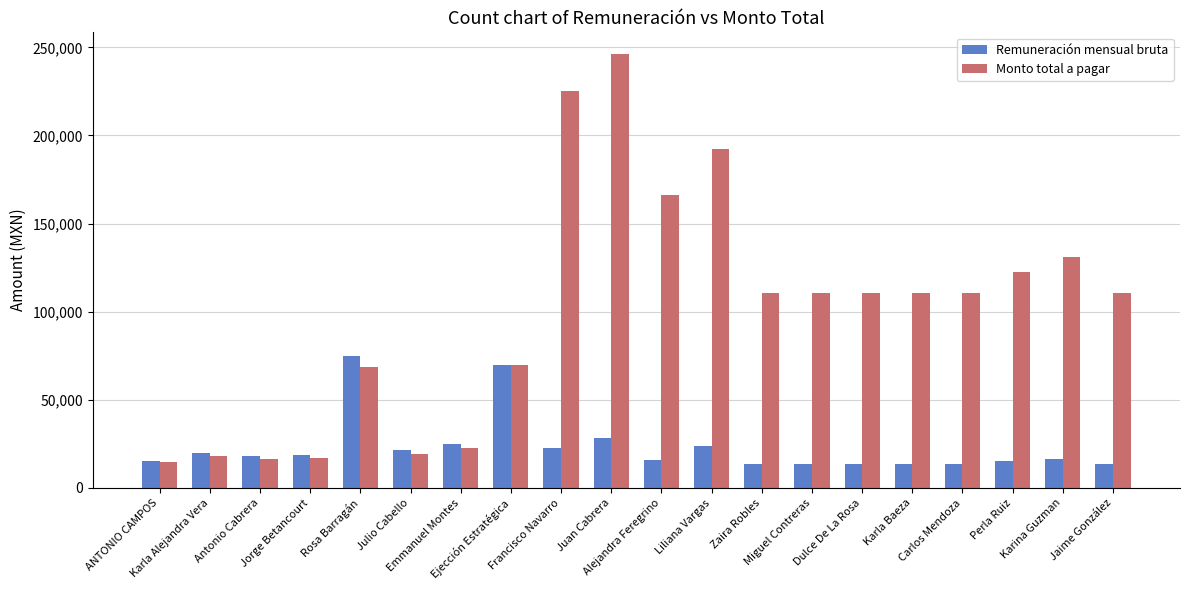

Is the value of Remuneración mensual bruta at Juan Cabrera greater than the value of Monto total a pagar at Antonio Cabrera?

Yes